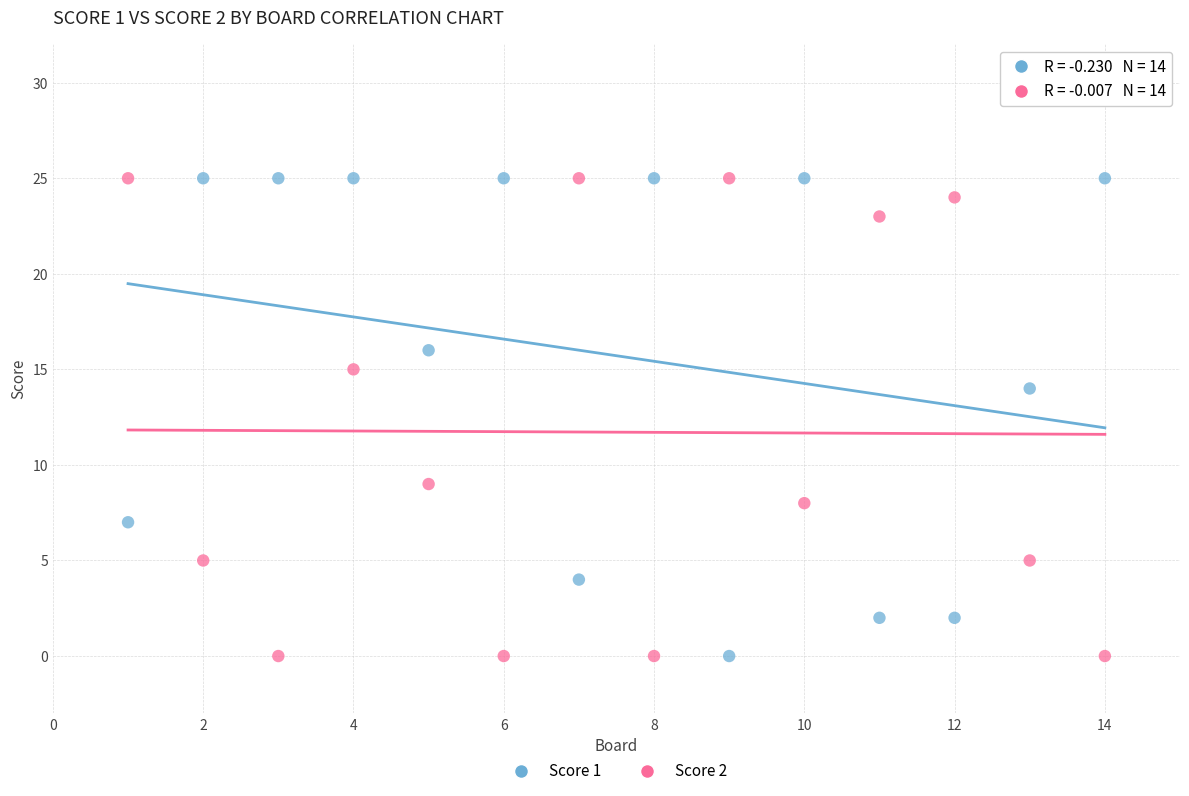

Across all data points, what is the range of Y values (max minus min)?

25